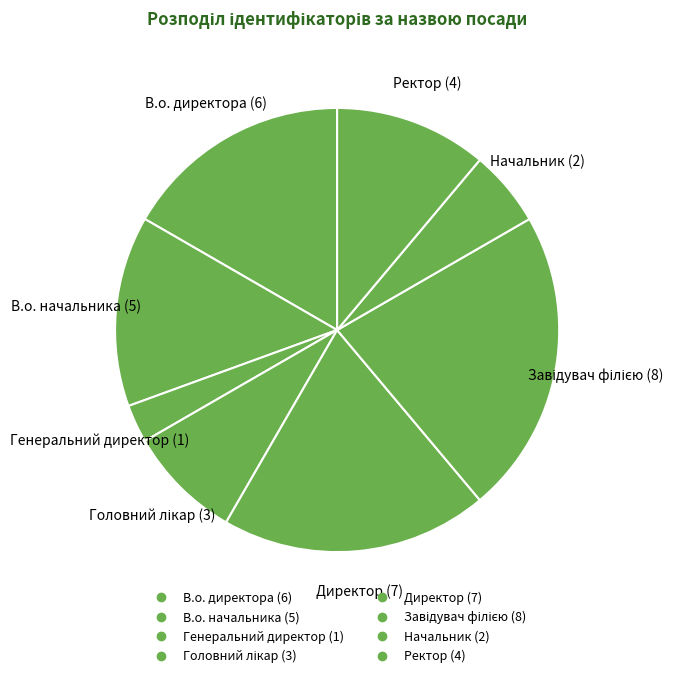

How much of the chart is everything except В.о. директора?

83.3%